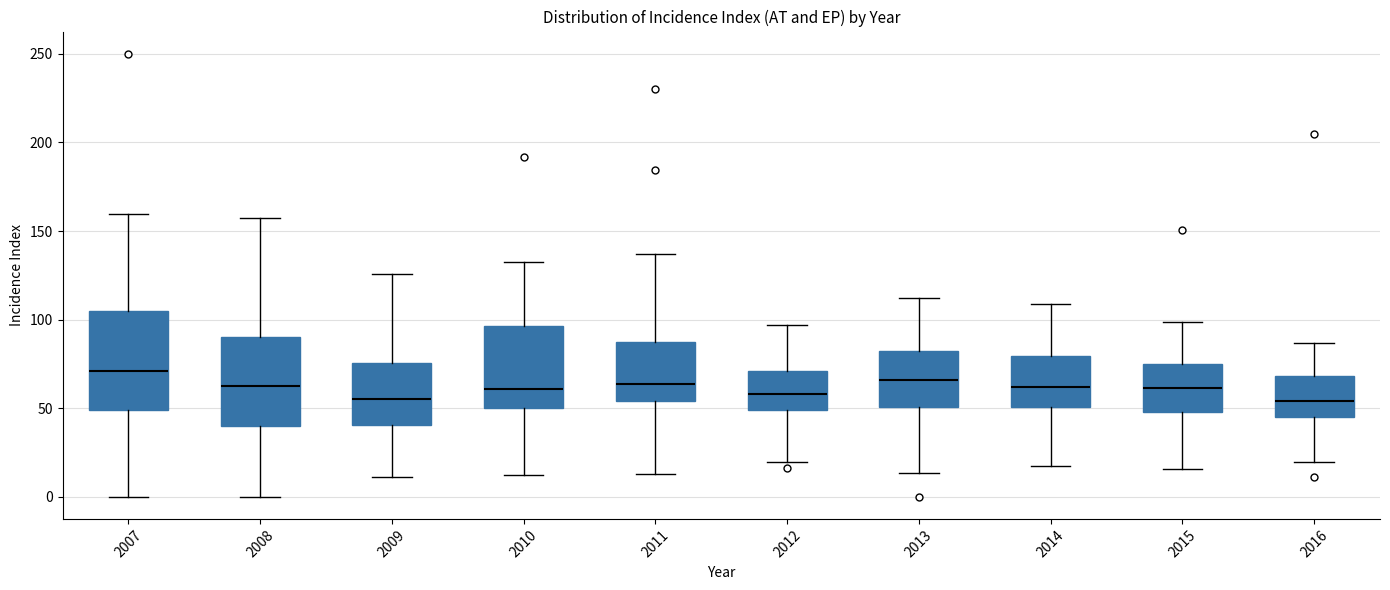

Where is the upper edge of the box at x = 2009 on the y-axis? The values are not printed on the chart, so give them approximately, as read against the axis.

75